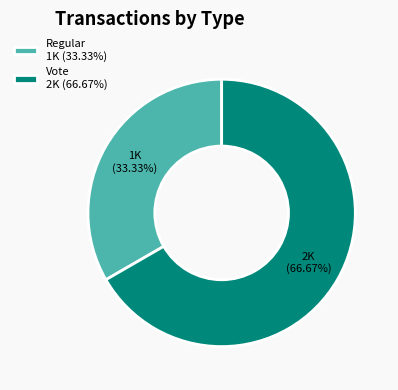

The Regular slice represents 1% of the pie. True or false?

False